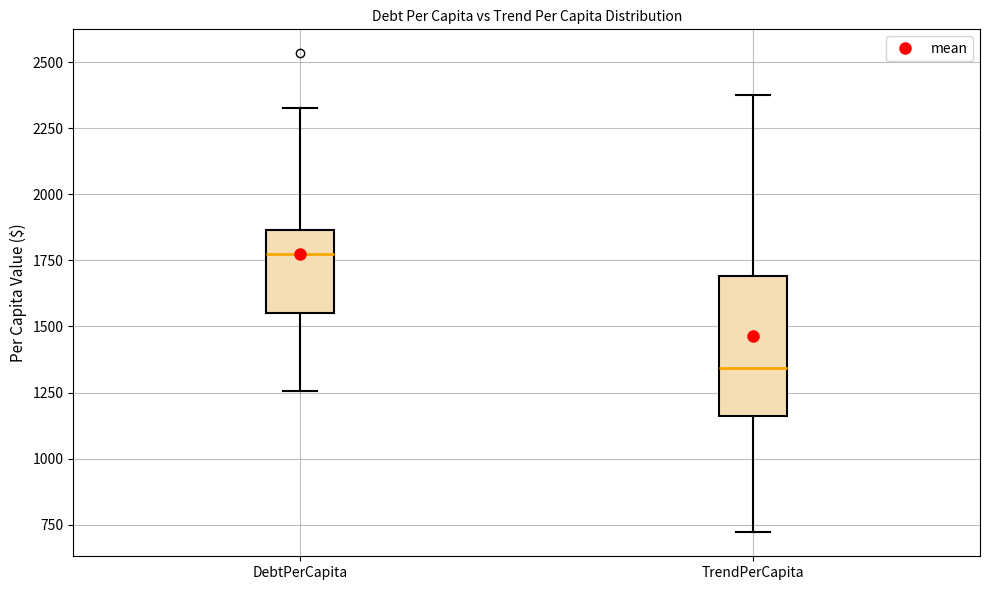

Which box is the tallest, from its lower edge to its upper edge?

TrendPerCapita